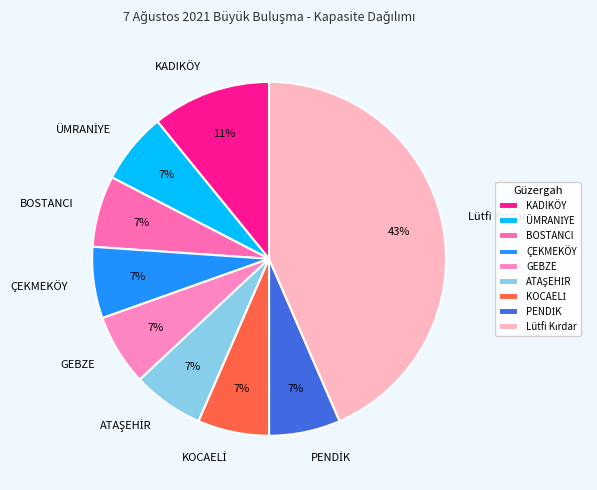

Is there a majority slice in this chart?

No